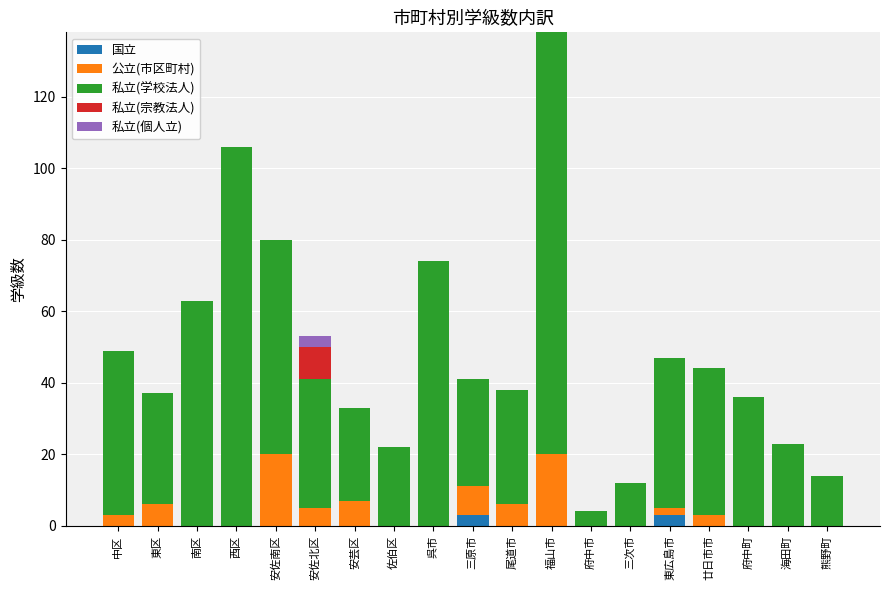

At which category is the sum across all series the highest?

福山市